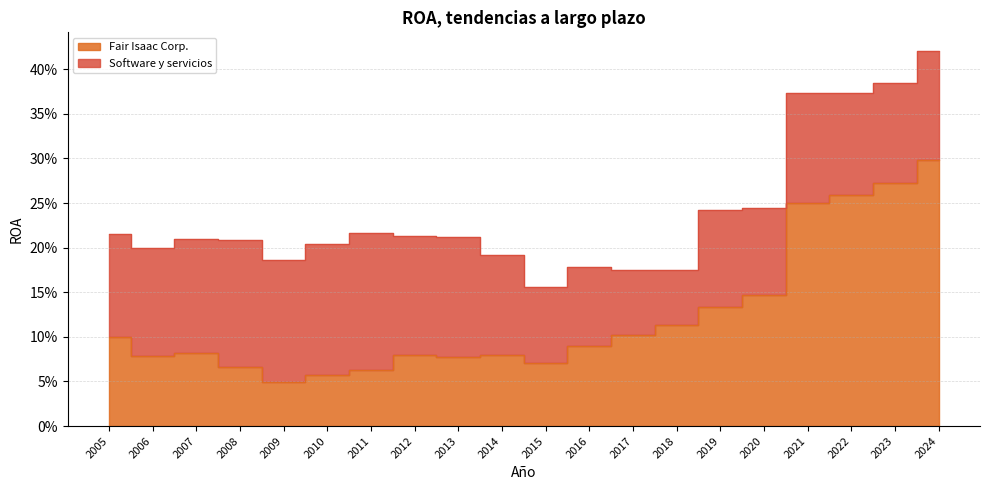

Rank the categories by value from lowest to highest.

2009, 2010, 2011, 2008, 2015, 2013, 2006, 2012, 2014, 2007, 2016, 2005, 2017, 2018, 2019, 2020, 2021, 2022, 2023, 2024